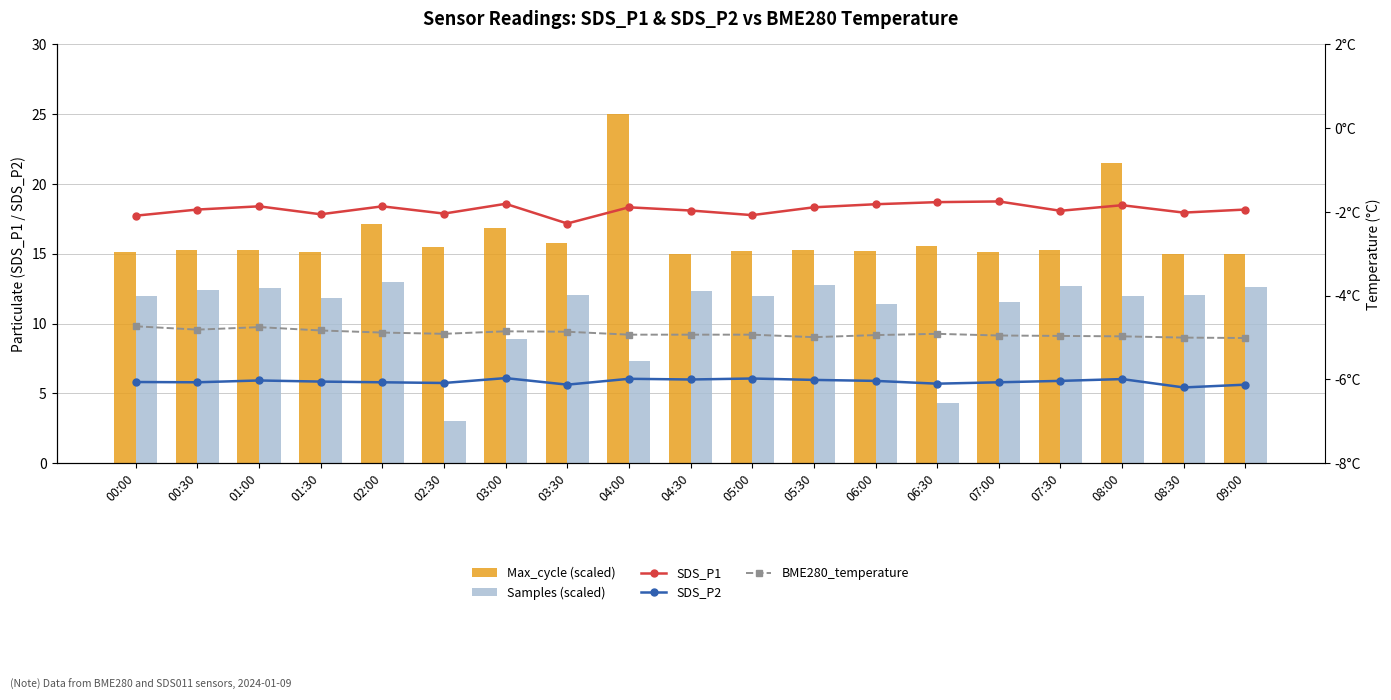

Which label corresponds to the smallest value in the chart?

09:00